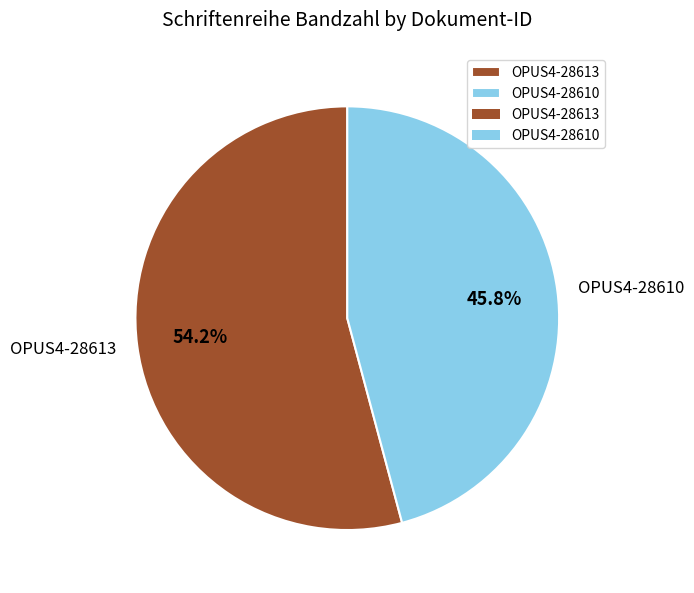

Which category has the smallest portion of the pie?

OPUS4-28610